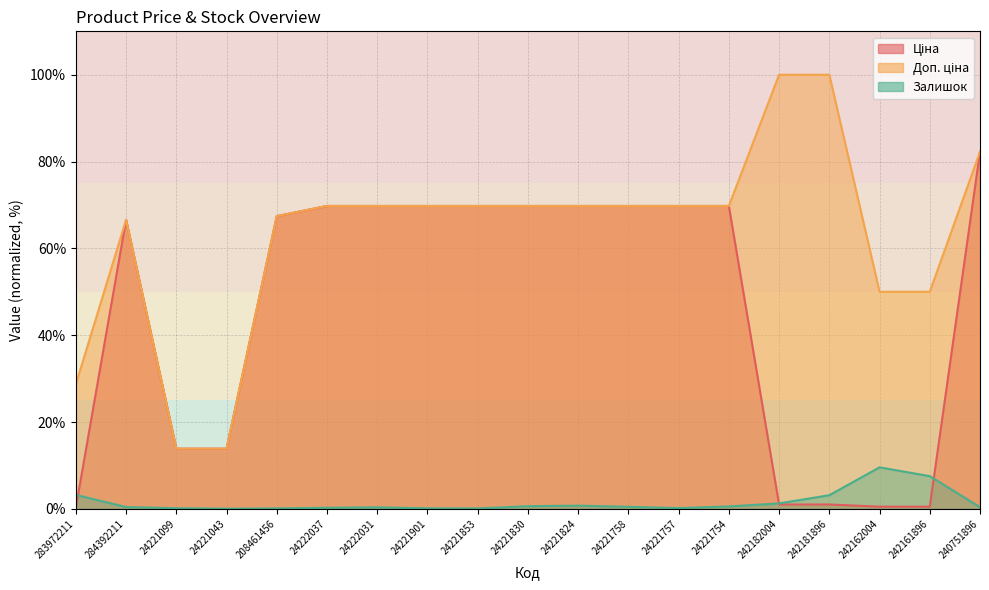

Rank the categories by Ціна value from highest to lowest.

240751896, 24222037, 24222031, 24221901, 24221853, 24221830, 24221824, 24221758, 24221757, 24221754, 208461456, 284392211, 24221099, 24221043, 242182004, 242181896, 242162004, 242161896, 283972211